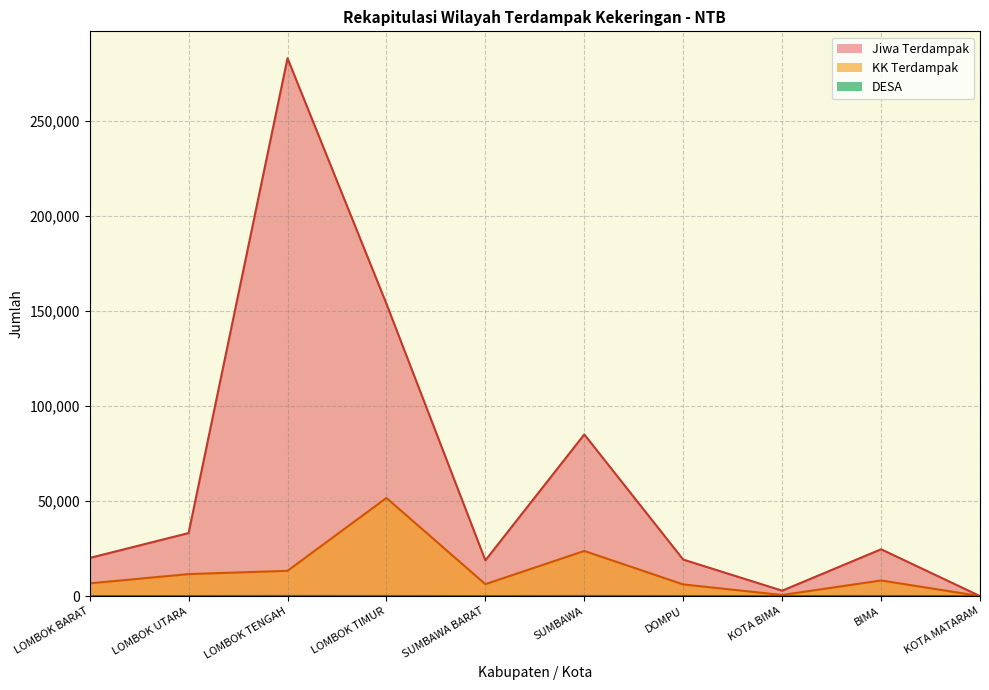

What is the difference between the KK Terdampak values at LOMBOK TENGAH and DOMPU?

7165